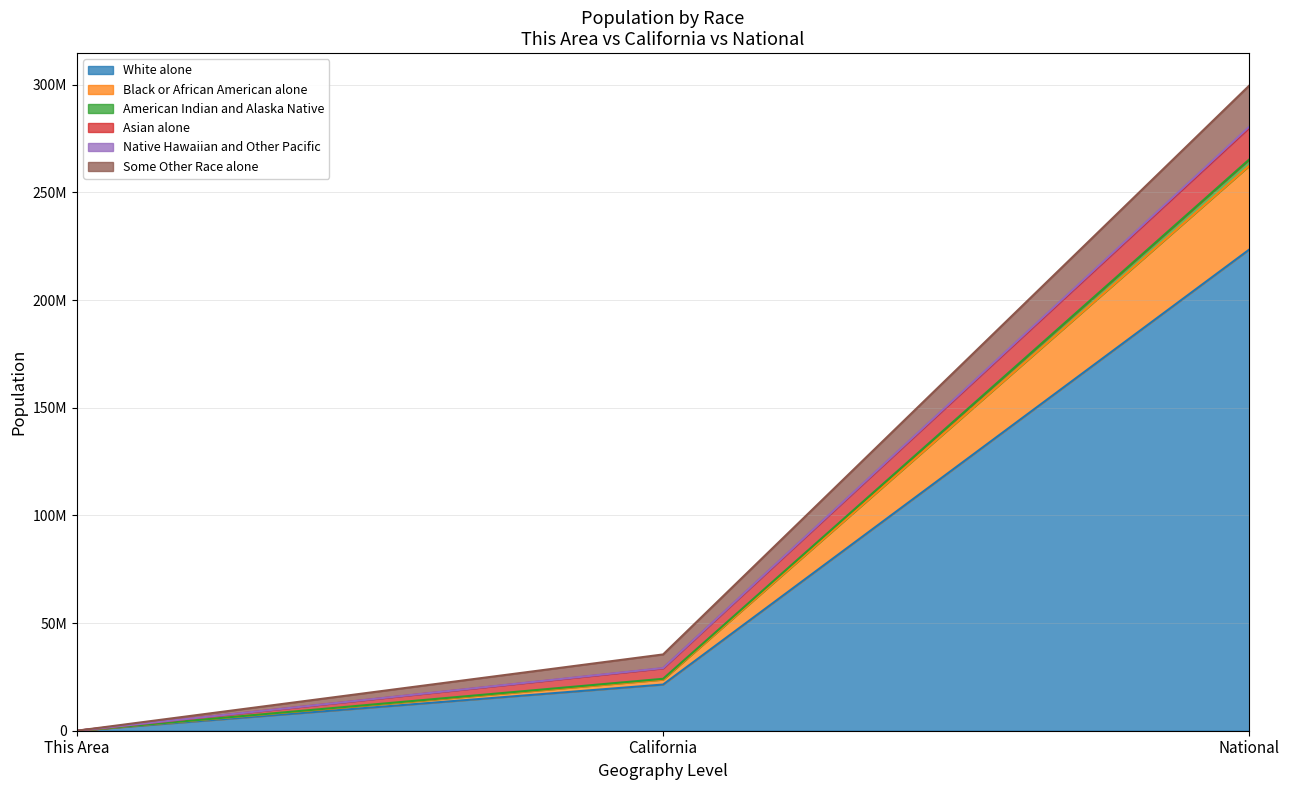

How many data points does each series have?

3